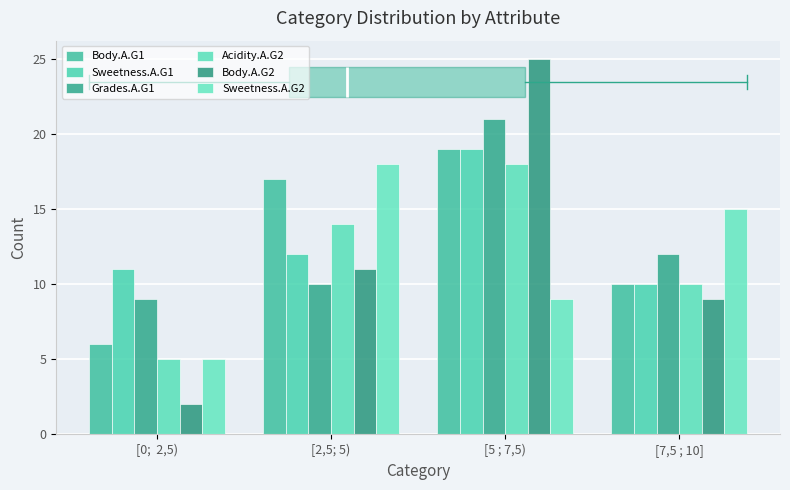

Which series has the widest spread of values?

Body.A.G2